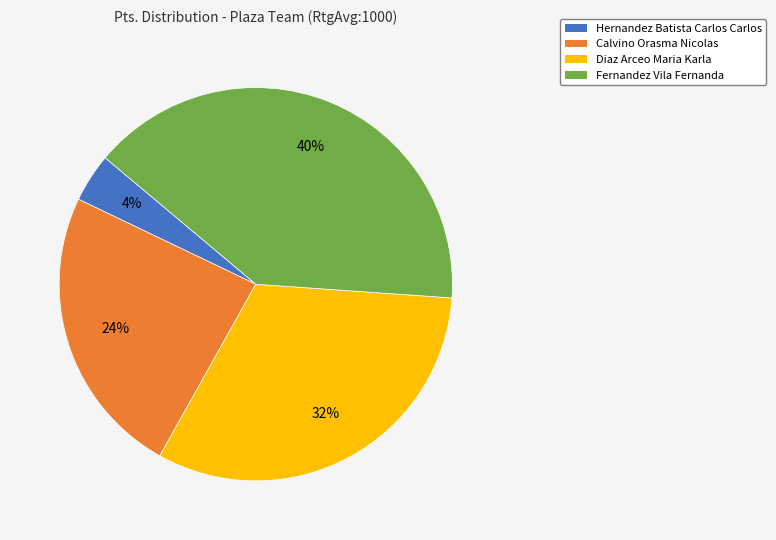

Which category has the smallest portion of the pie?

Hernandez Batista Carlos Carlos